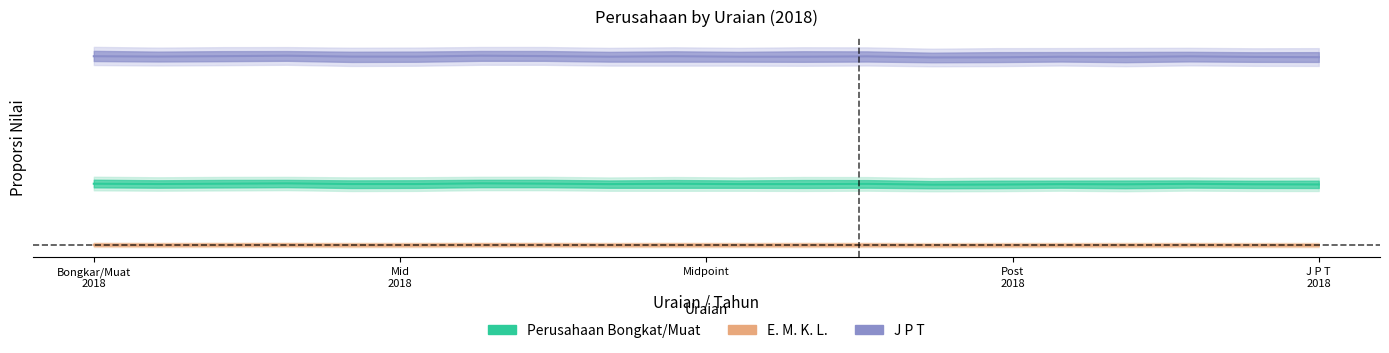

What is the lowest value of the J P T series?

0.8